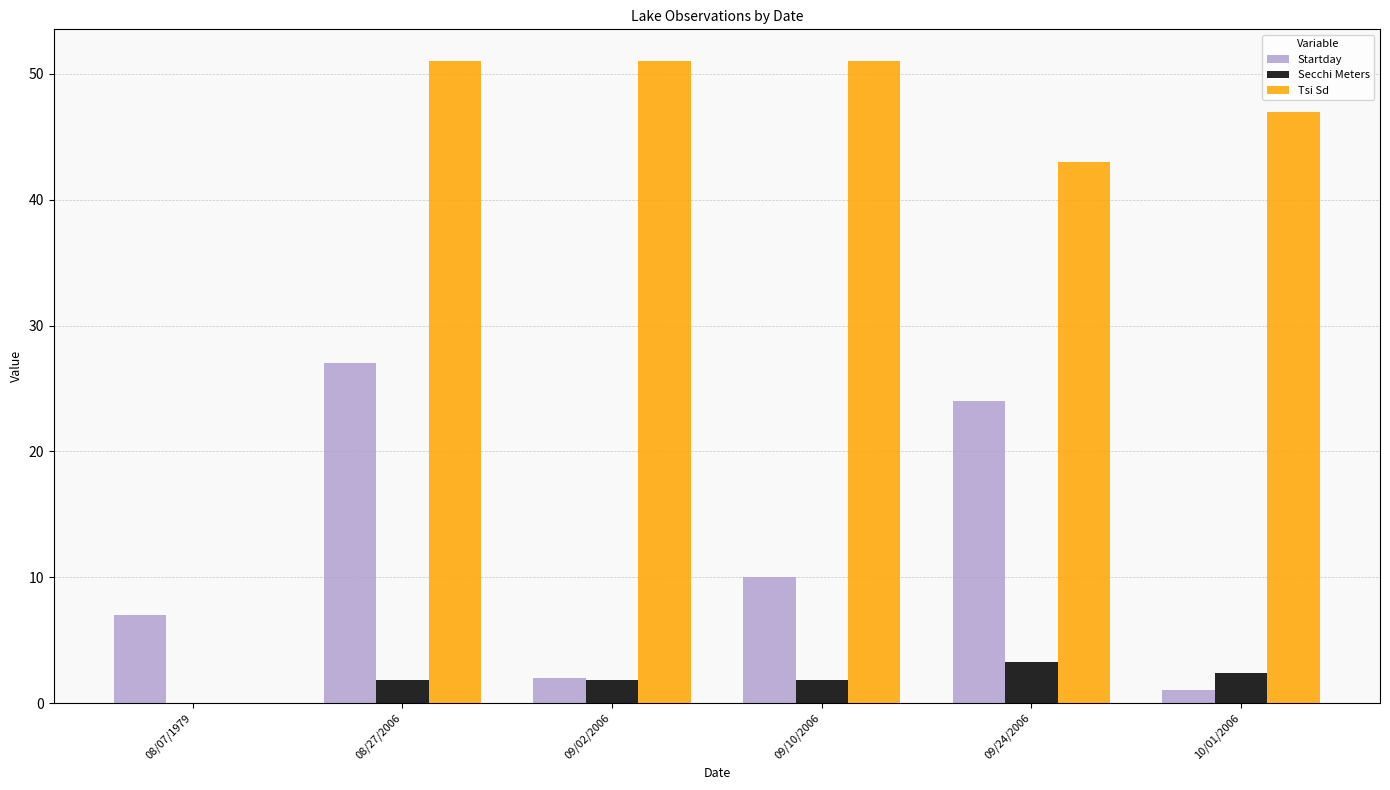

Reading right to left, list all the values displayed in this chart.

Startday: 10/01/2006=1.0	09/24/2006=24.0	09/10/2006=10.0	09/02/2006=2.0	08/27/2006=27.0	08/07/1979=7.0
Secchi Meters: 10/01/2006=2.4	09/24/2006=3.3	09/10/2006=1.8	09/02/2006=1.8	08/27/2006=1.8	08/07/1979=0.0
Tsi Sd: 10/01/2006=47.0	09/24/2006=43.0	09/10/2006=51.0	09/02/2006=51.0	08/27/2006=51.0	08/07/1979=0.0